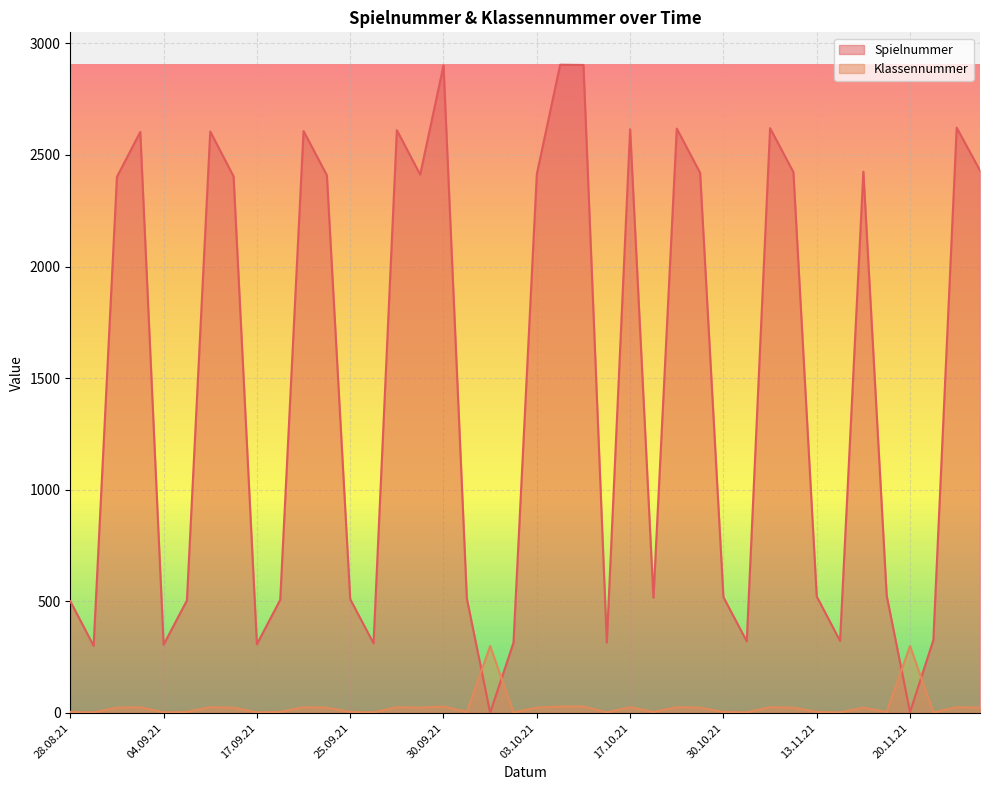

Reading left to right, extract all data points from this chart.

Spielnummer: 501	301	2402	2603	306	504	2605	2404	308	507	2607	2409	510	312	2611	2412	2901	513	1	315	2414	2904	2903	316	2615	516	2618	2420	519	321	2620	2423	522	323	2425	525	4	327	2622	2430
Klassennummer: 5	3	24	26	3	5	26	24	3	5	26	24	5	3	26	24	29	5	300	3	24	29	29	3	26	5	26	24	5	3	26	24	5	3	24	5	300	3	26	24